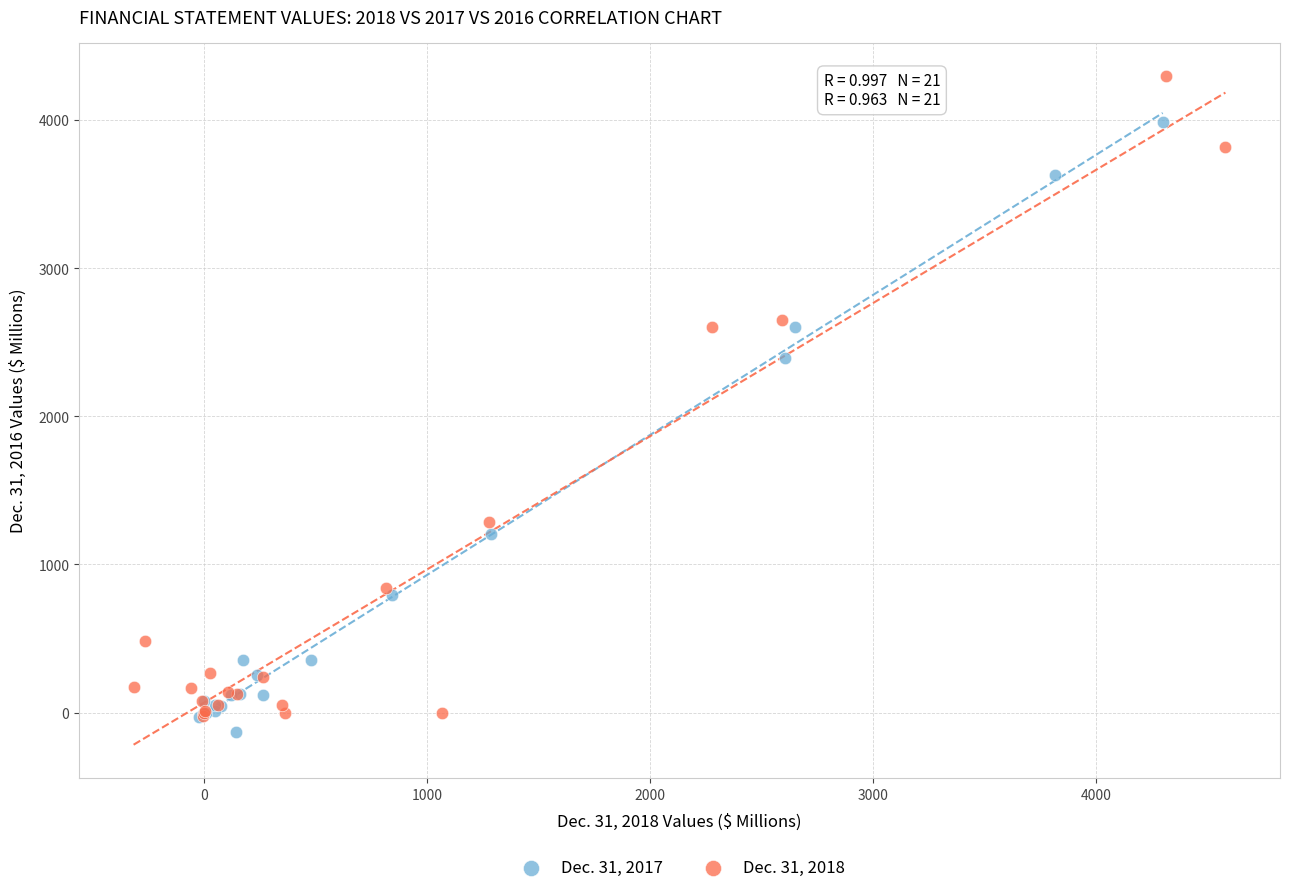

Which series reaches the minimum Y coordinate?

Dec. 31, 2017